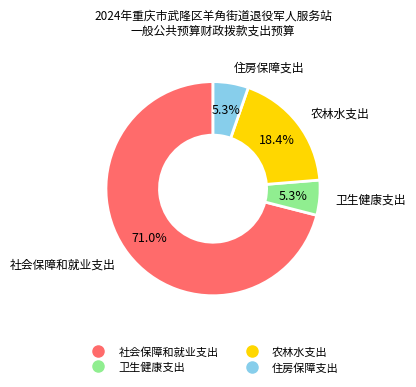

Is it true that 农林水支出 is 6% of the pie?

False